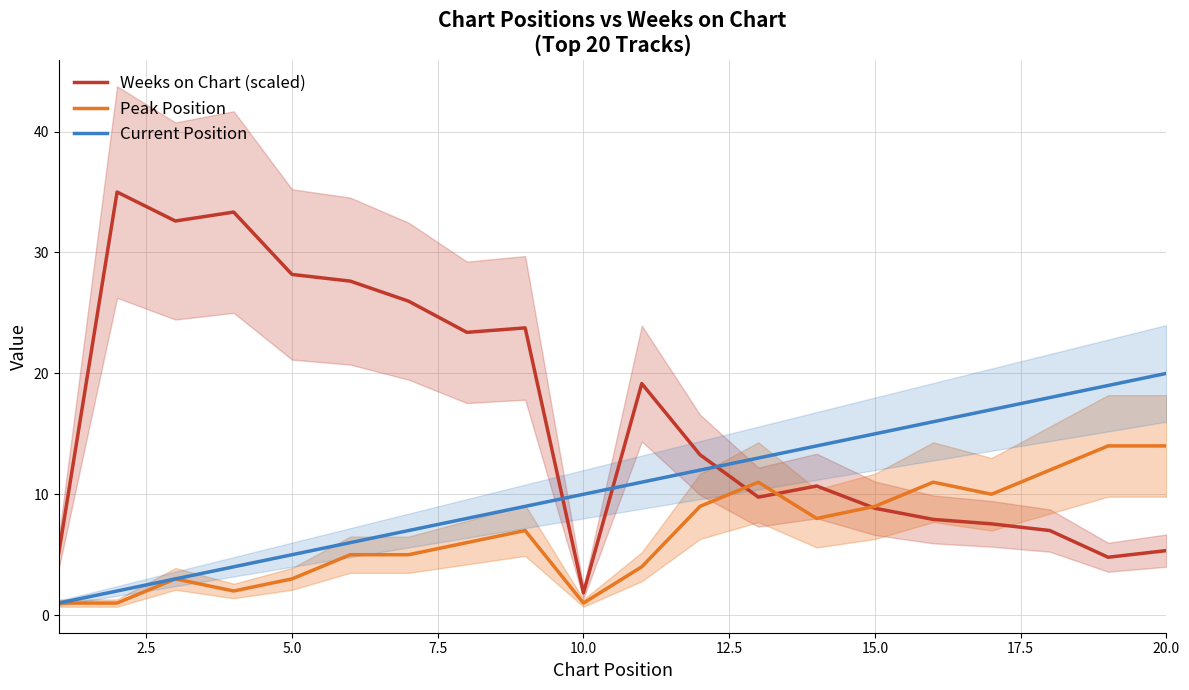

True or false: Peak Position and Current Position intersect in this chart.

False